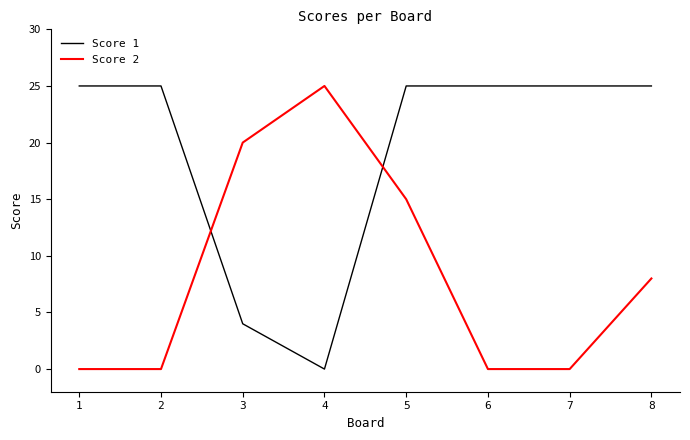

Which category has the lowest value in the Score 1 series?

4